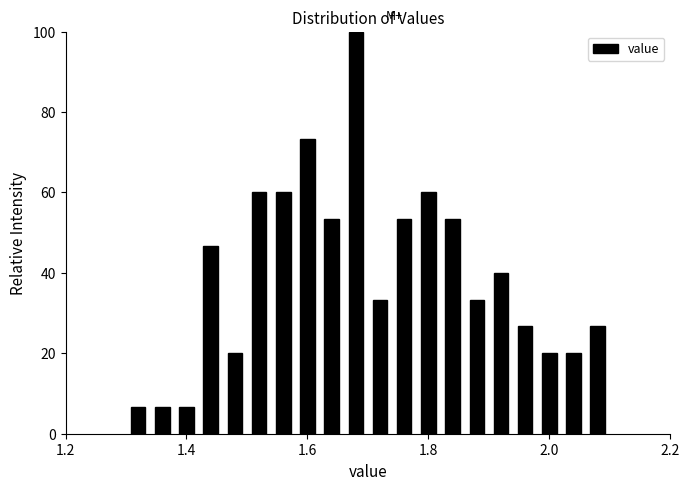

Around what value on the x-axis is the tallest bar? Give the approximate position of its centre, as read against the axis.

1.68